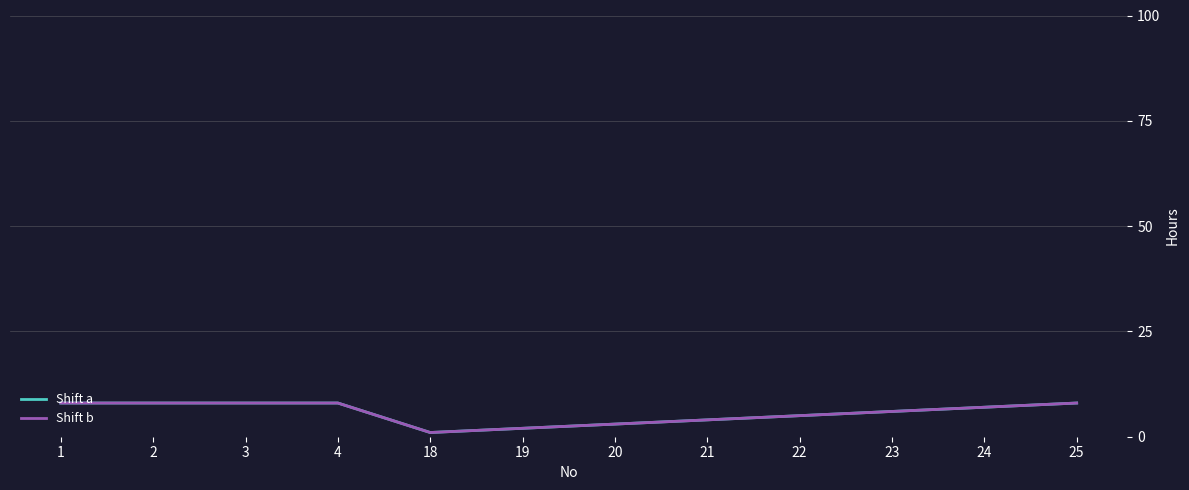

True or false: Shift b and Shift a intersect in this chart.

False